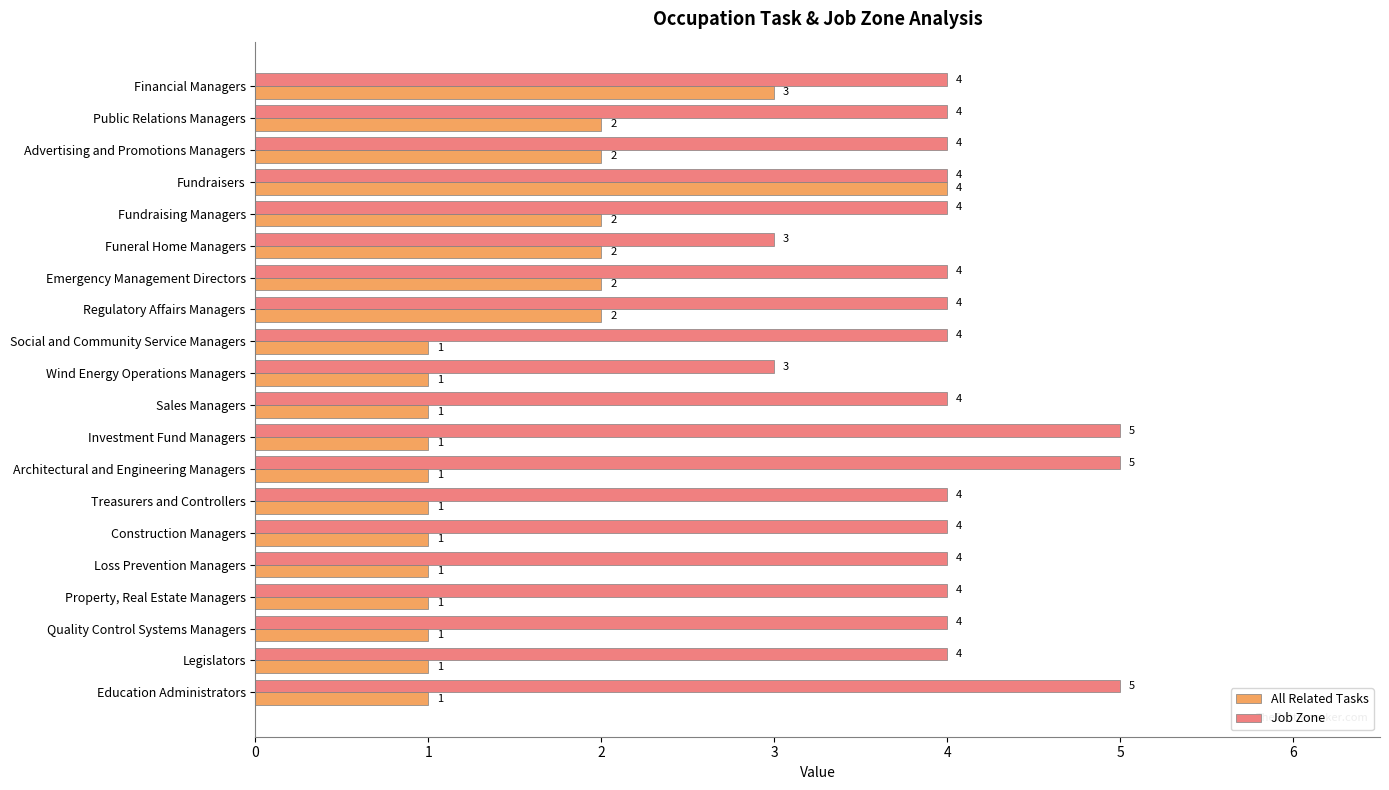

What is the highest value of the Job Zone series?

5